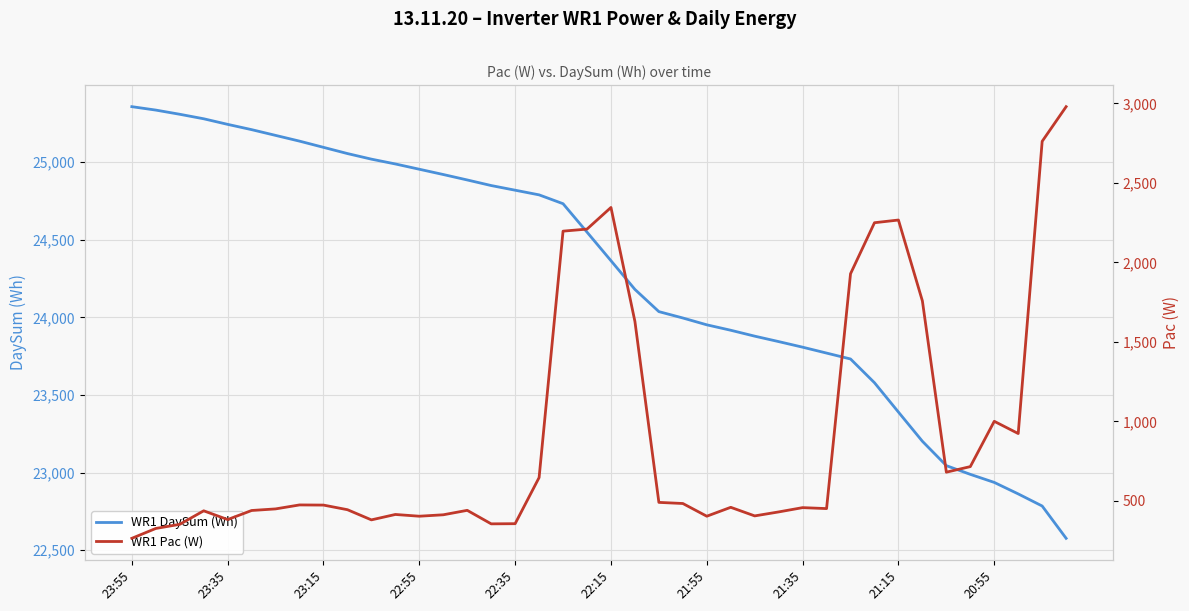

How many series are shown in this chart?

2